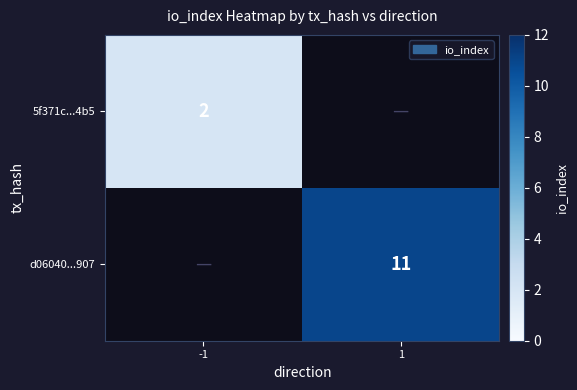

Is the value of 5f371c...4b5 at -1 greater than the value of d06040...907 at 1?

No